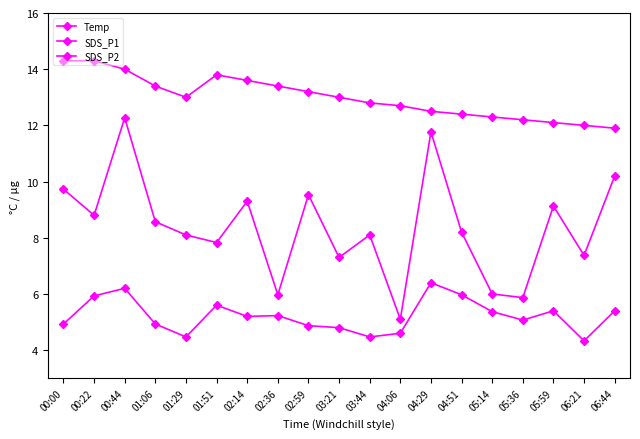

Count the number of categories in the chart.

19